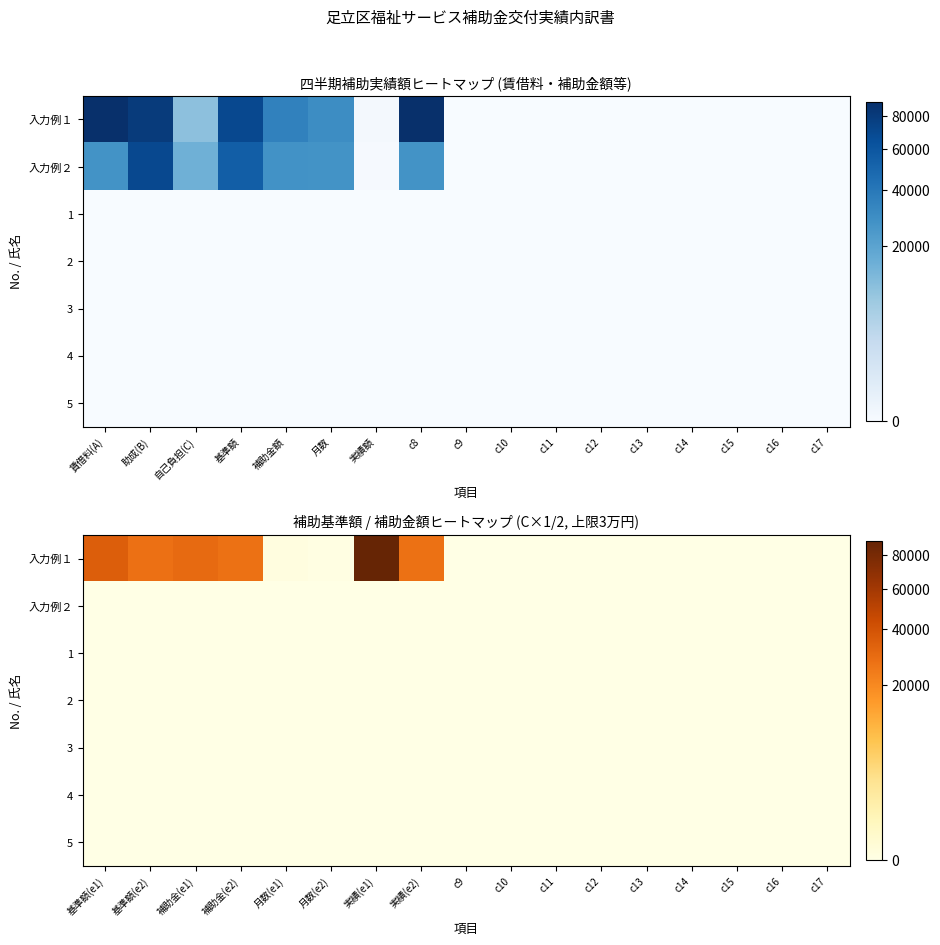

Between c9 and c12, which is larger?

c9